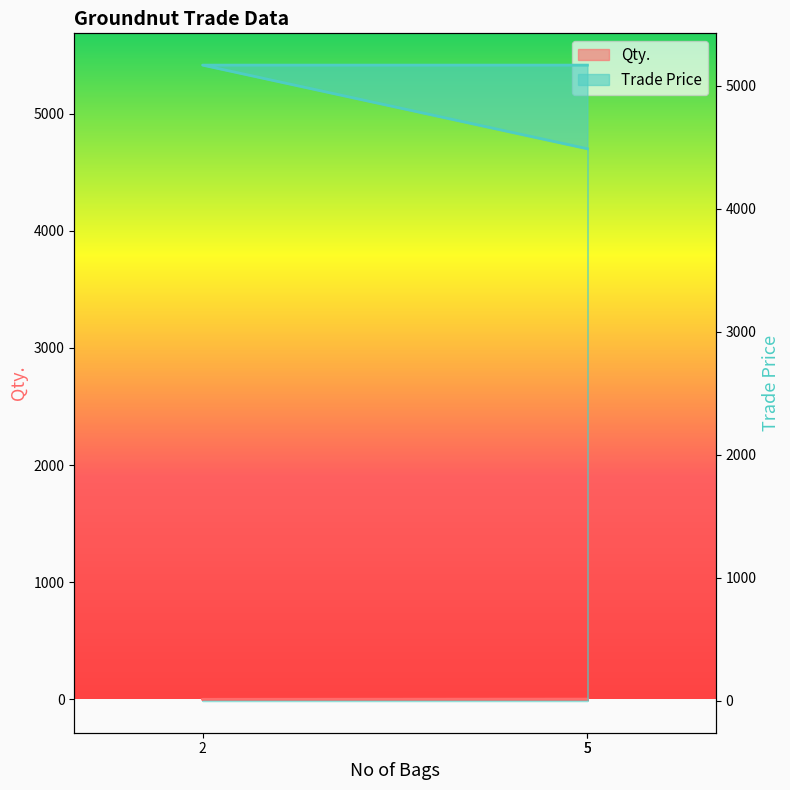

What is the difference between the Qty. values at 2 and 5?

0.9